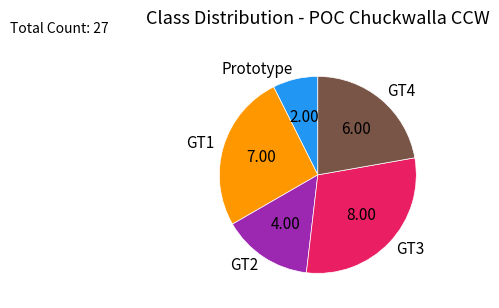

How many segments does this pie chart have?

5